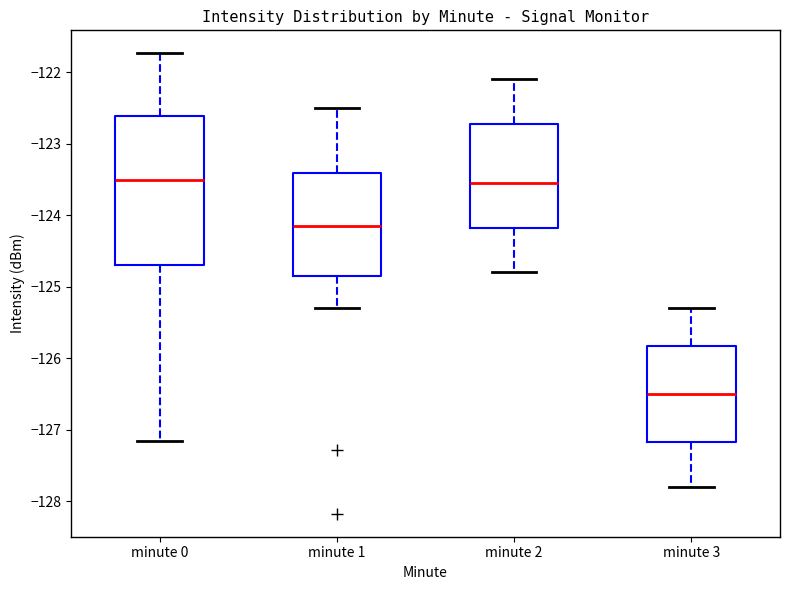

Reading left to right, transcribe this box plot: for each box, give where its median line is, the range the box spans, and where its two whiskers end, as read against the y-axis. The values are not printed on the chart, so give them approximately, as read against the axis.

minute 0: median -123.5, box -124.7 to -122.6, whiskers -127.2 to -121.7
minute 1: median -124.1, box -124.8 to -123.4, whiskers -125.3 to -122.5
minute 2: median -123.5, box -124.2 to -122.7, whiskers -124.8 to -122.1
minute 3: median -126.5, box -127.2 to -125.8, whiskers -127.8 to -125.3